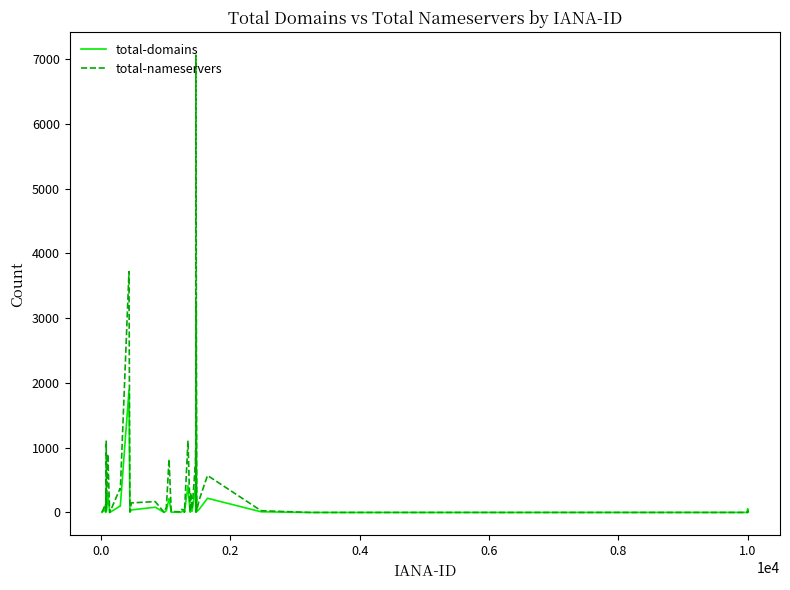

Which series has the widest spread of values?

total-nameservers